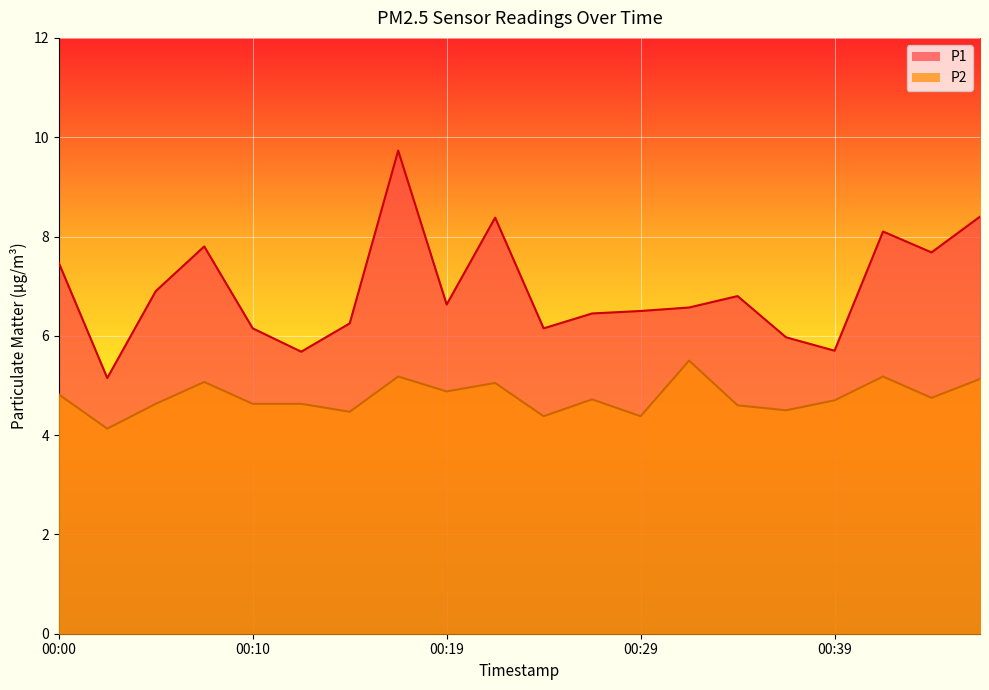

True or false: P1 and P2 cross at least once.

False